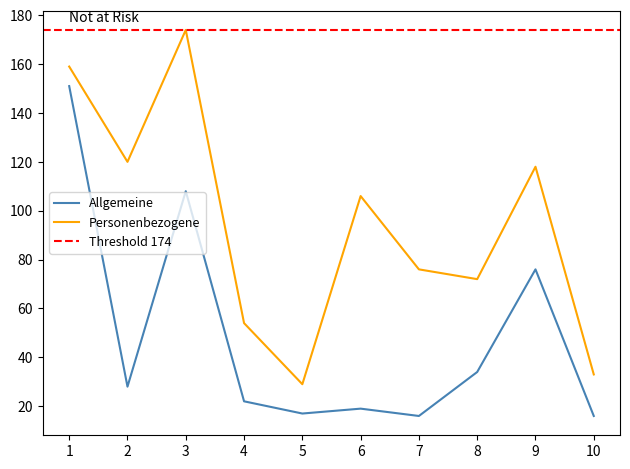

At 9, list the series in order from smallest to largest.

Allgemeine, Personenbezogene